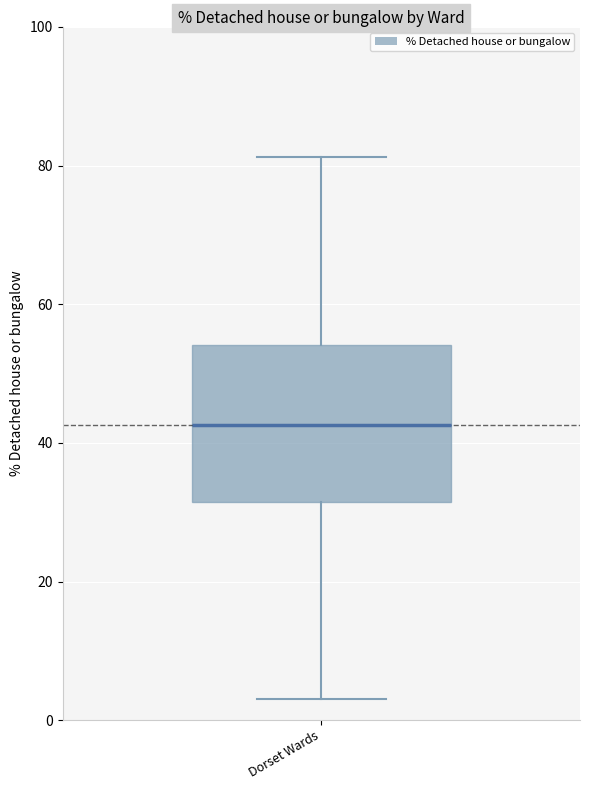

Transcribe this box plot: give where the median line is, the range the box spans, and where the two whiskers end, as read against the y-axis. The values are not printed on the chart, so give them approximately, as read against the axis.

median 42, box 32 to 54, whiskers 4 to 82